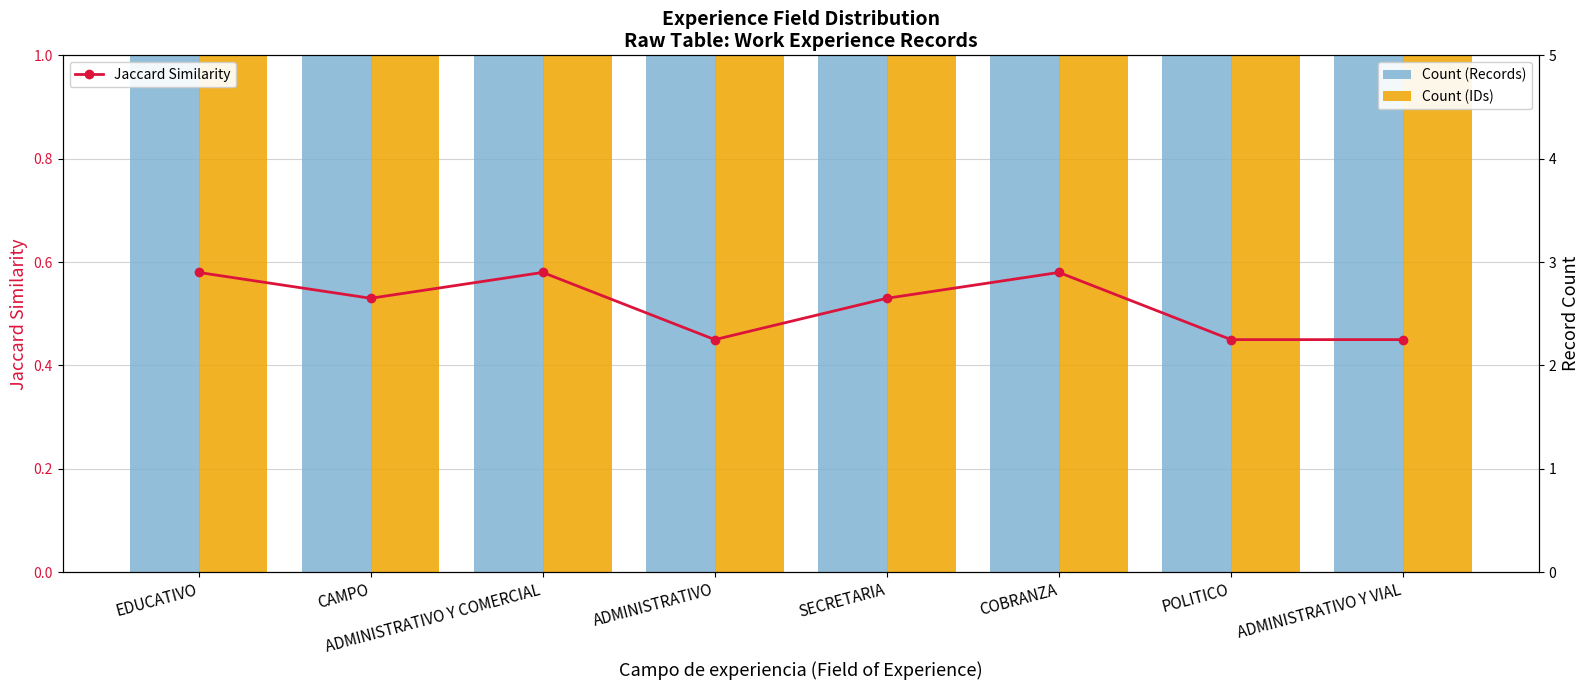

Where is Count (IDs) nearest to the value 1?

EDUCATIVO